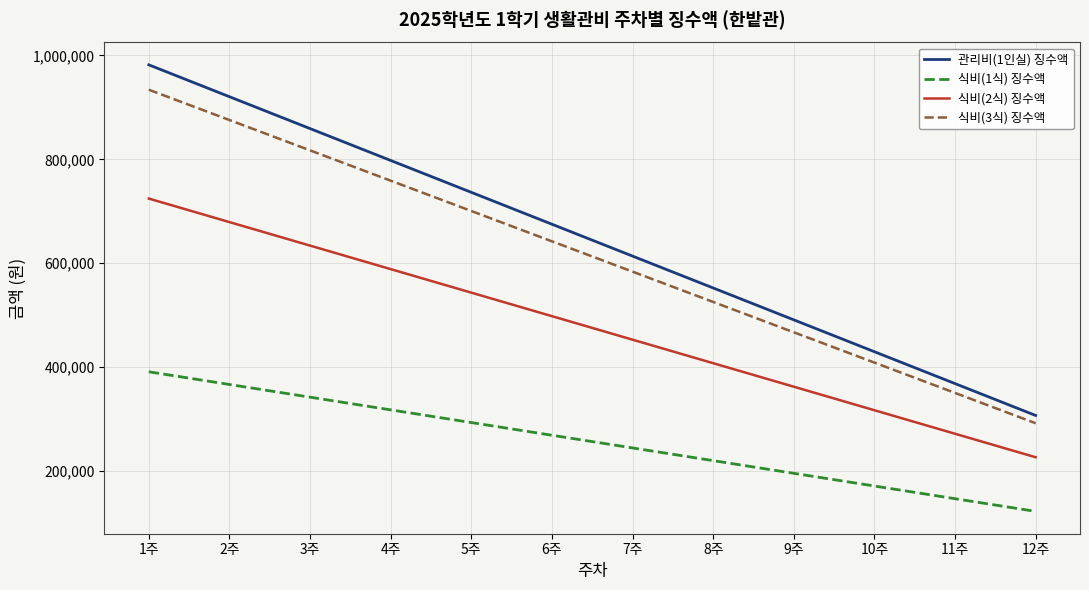

True or false: 식비(3식) 징수액 has a value of 173462 at 5주.

False